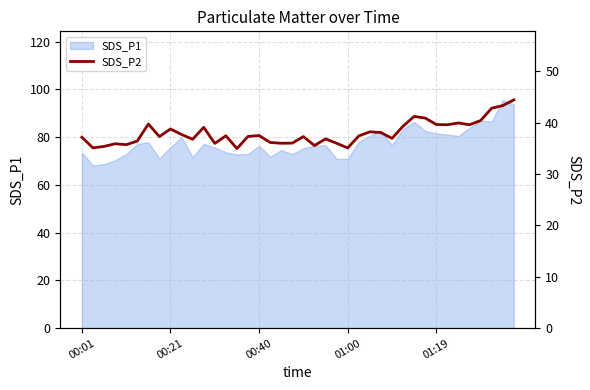

Where does the data first go above 37?

00:01